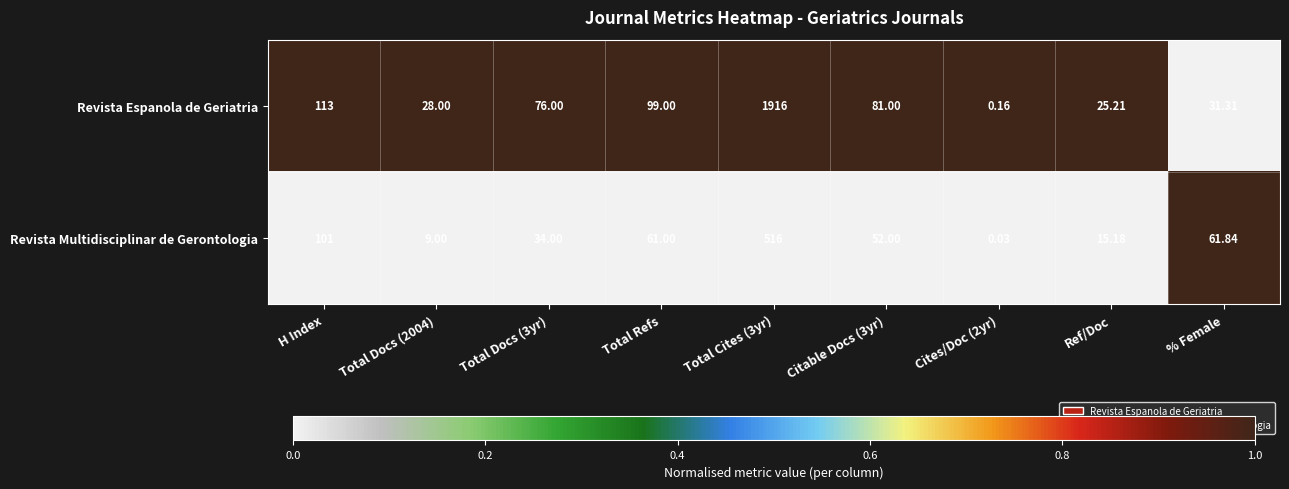

What is the difference between the highest and lowest values at Total Docs (3yr)?

42.0